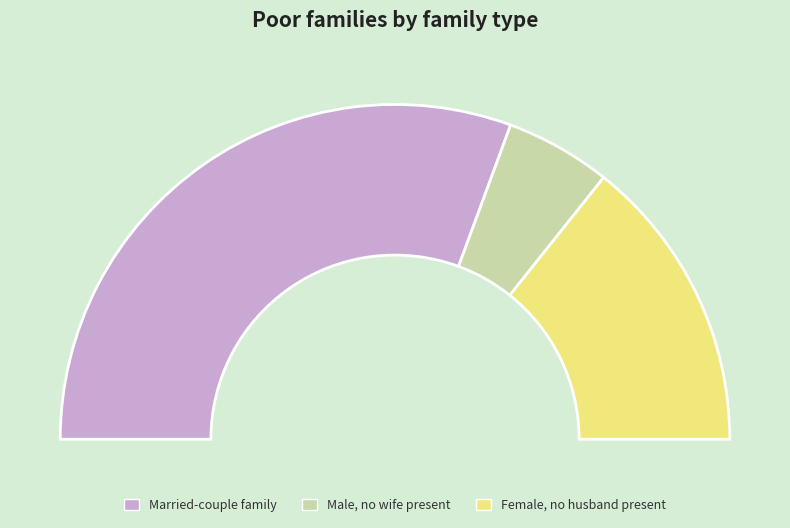

Count the number of slices in the pie.

3